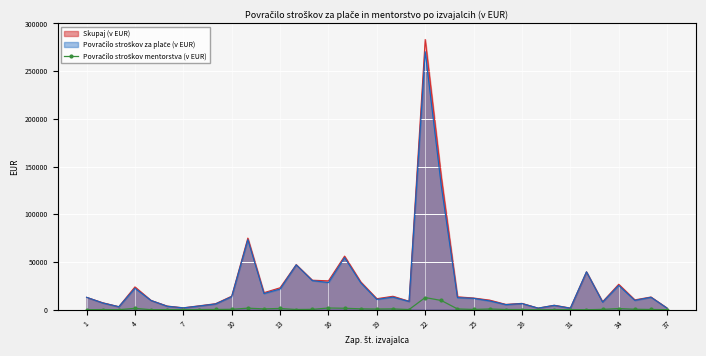

Which series has the largest range (max minus min)?

Skupaj (v EUR)